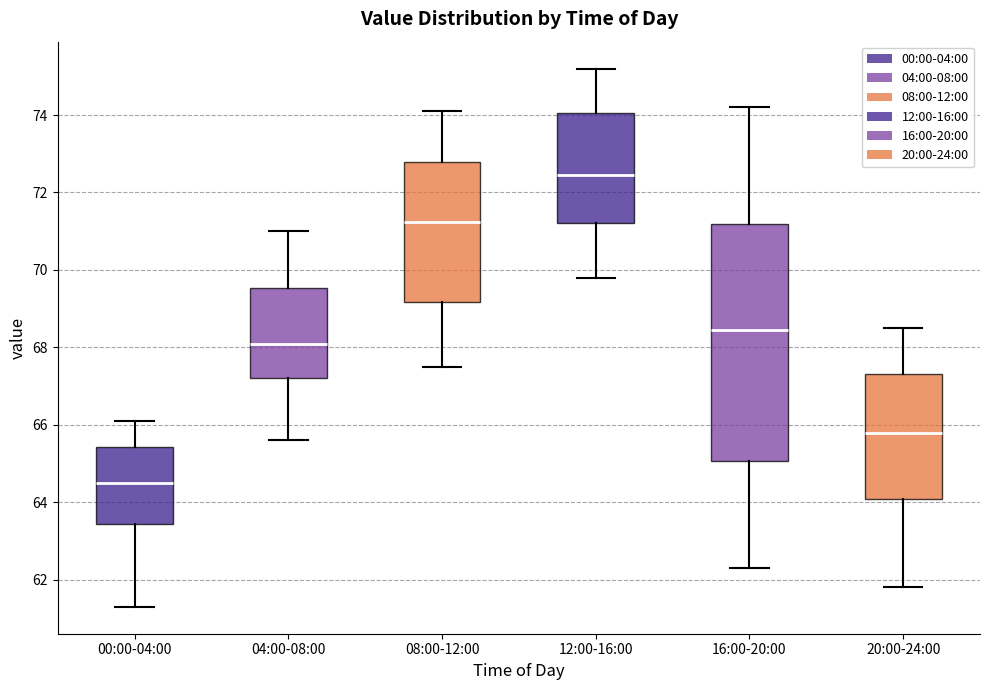

Which box has the highest median line?

12:00-16:00